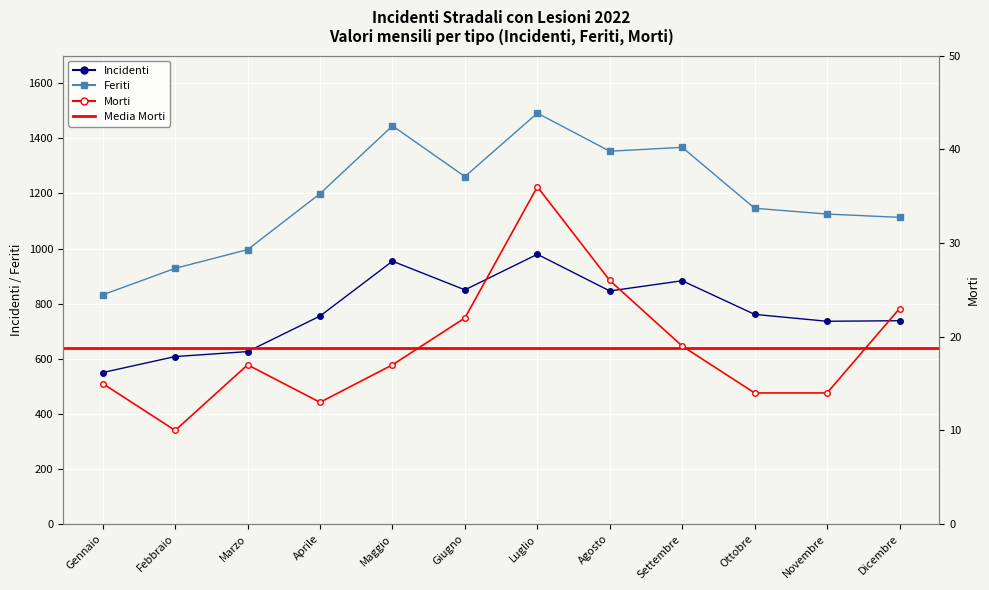

True or false: Morti and Feriti intersect in this chart.

False